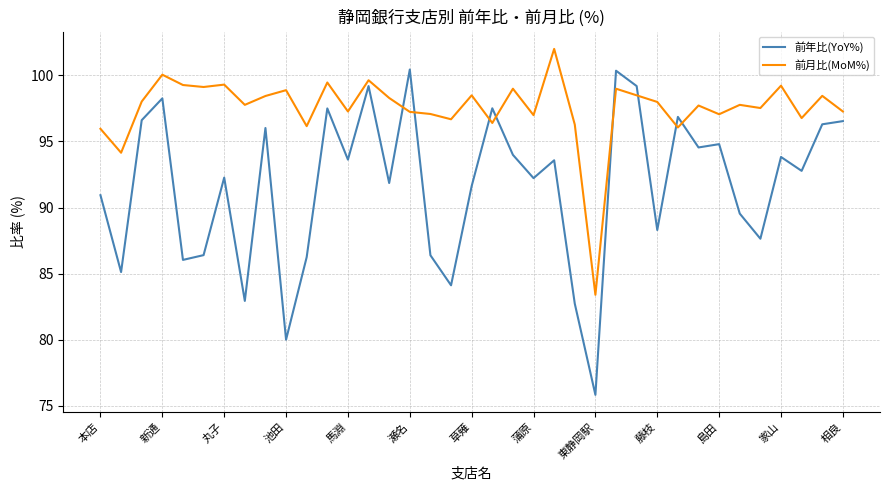

Which series has the largest range (max minus min)?

前年比(YoY%)